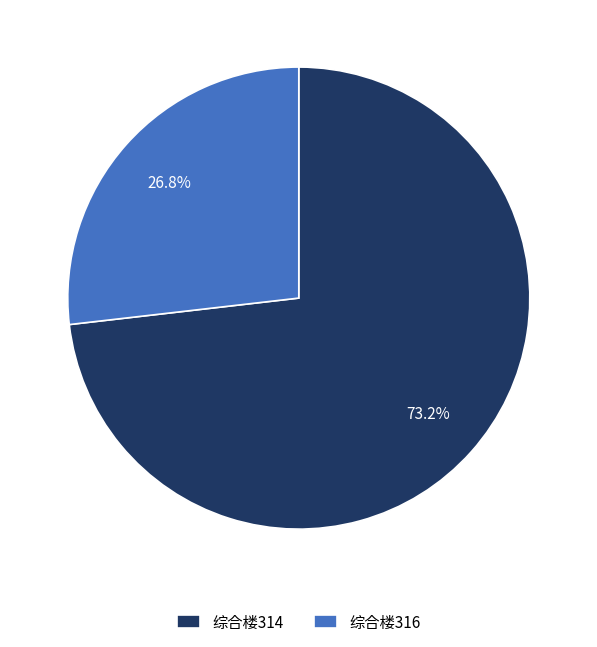

The 综合楼314 slice represents 64% of the pie. True or false?

False